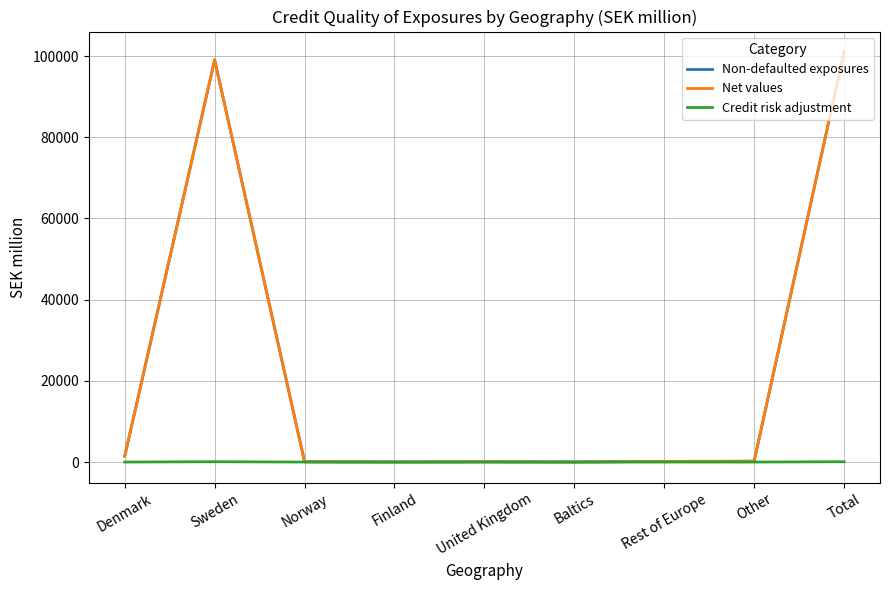

Which series has the widest spread of values?

Non-defaulted exposures